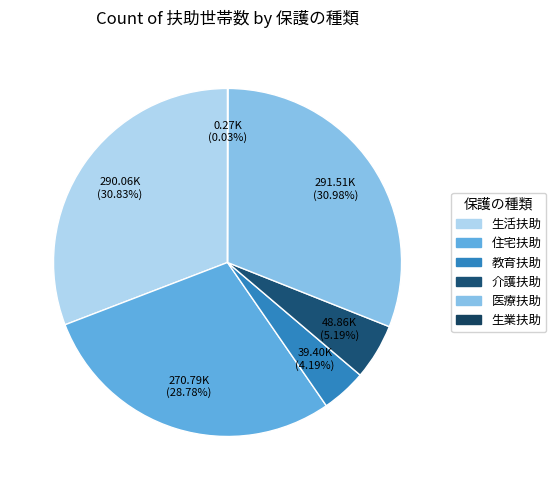

Which category has the smallest portion of the pie?

生業扶助